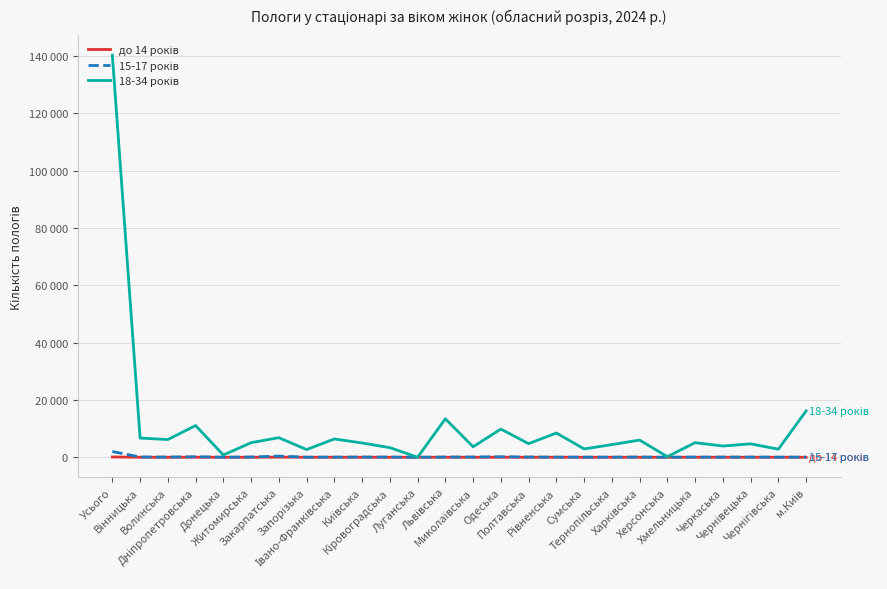

True or false: 15-17 років has a value of 58 at Волинська.

True